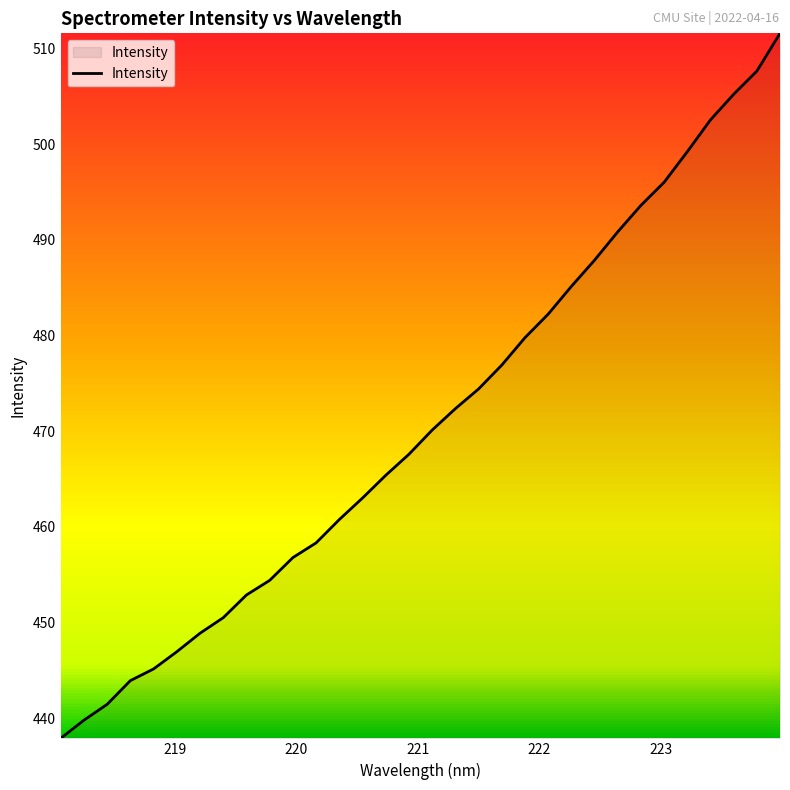

What is the maximum value shown in the chart?

511.6